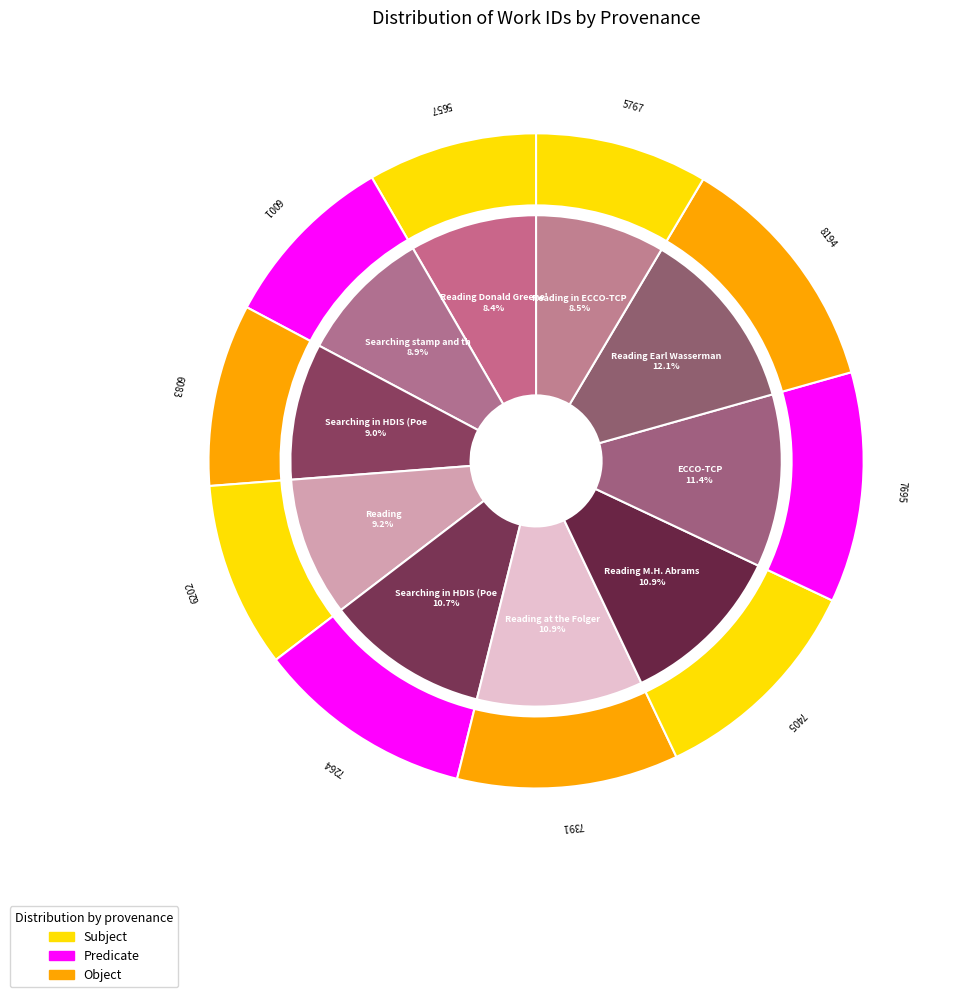

Rank the categories by value from lowest to highest.

Reading Donald Greene's, Reading in ECCO-TCP, Searching stamp and thought in HDIS, Searching in HDIS (Poetry) 1, Reading, Searching in HDIS (Poetry) 2, Reading at the Folger, Reading M.H. Abrams, ECCO-TCP, Reading Earl Wasserman